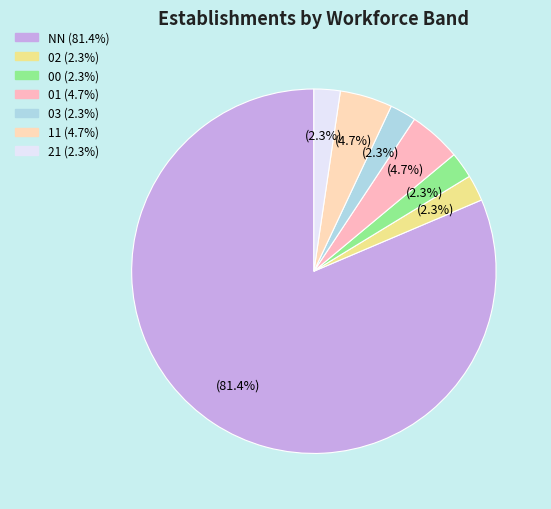

What percentage is the 02 slice, to the nearest percent?

2%